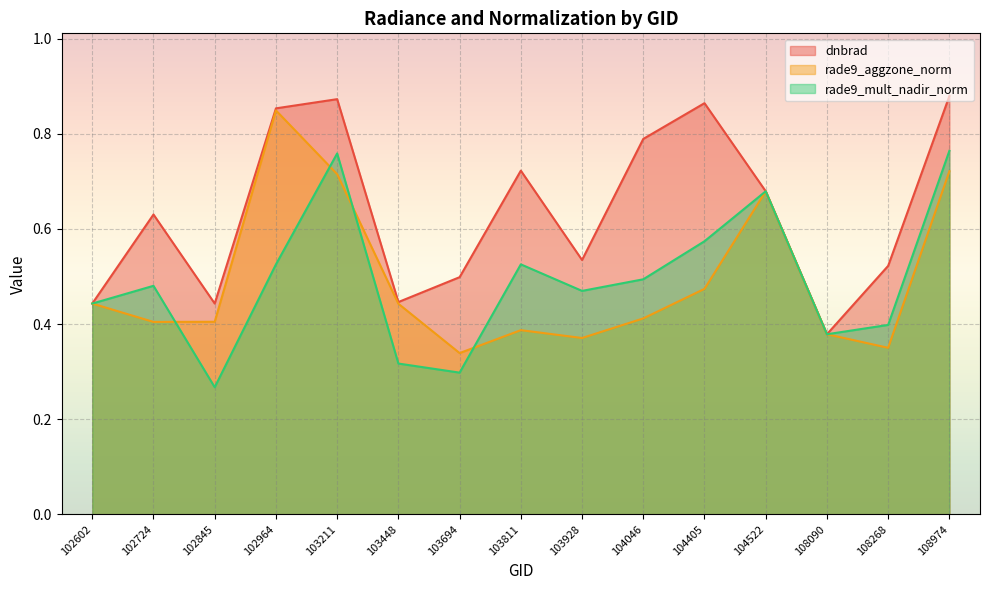

Reading left to right, transcribe all the data shown in this chart.

dnbrad: 102602=0.4	102724=0.6	102845=0.4	102964=0.9	103211=0.9	103448=0.4	103694=0.5	103811=0.7	103928=0.5	104046=0.8	104405=0.9	104522=0.7	108090=0.4	108268=0.5	108974=0.9
rade9_aggzone_norm: 102602=0.4	102724=0.4	102845=0.4	102964=0.8	103211=0.7	103448=0.4	103694=0.3	103811=0.4	103928=0.4	104046=0.4	104405=0.5	104522=0.7	108090=0.4	108268=0.3	108974=0.7
rade9_mult_nadir_norm: 102602=0.4	102724=0.5	102845=0.3	102964=0.5	103211=0.8	103448=0.3	103694=0.3	103811=0.5	103928=0.5	104046=0.5	104405=0.6	104522=0.7	108090=0.4	108268=0.4	108974=0.8